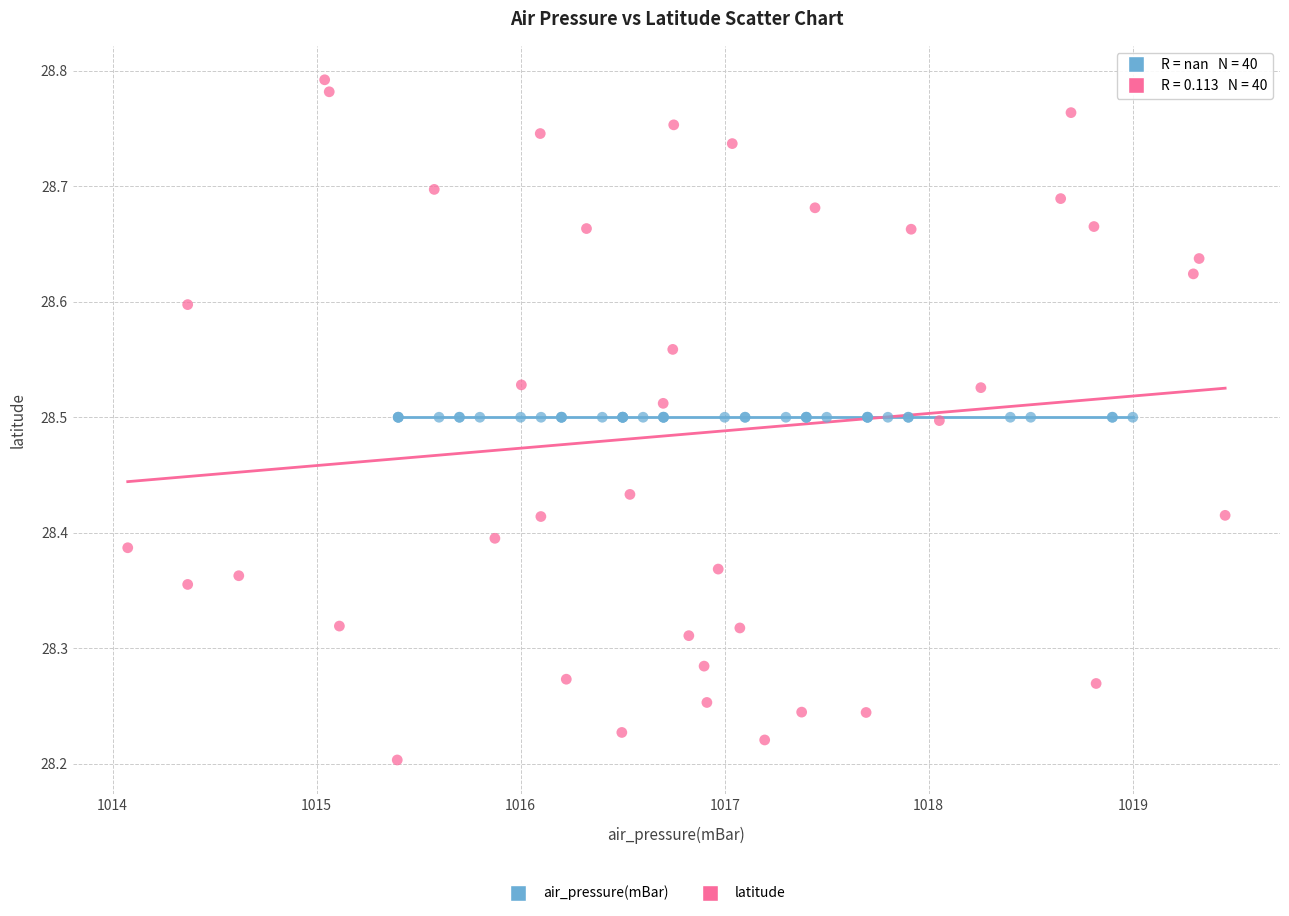

Which series reaches the minimum Y coordinate?

latitude